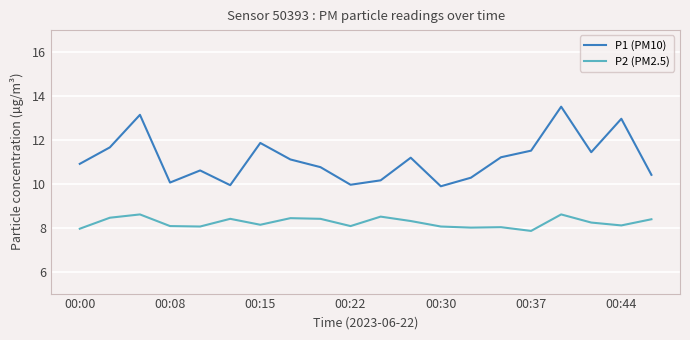

How many interior local valleys does the P1 (PM10) series have?

5